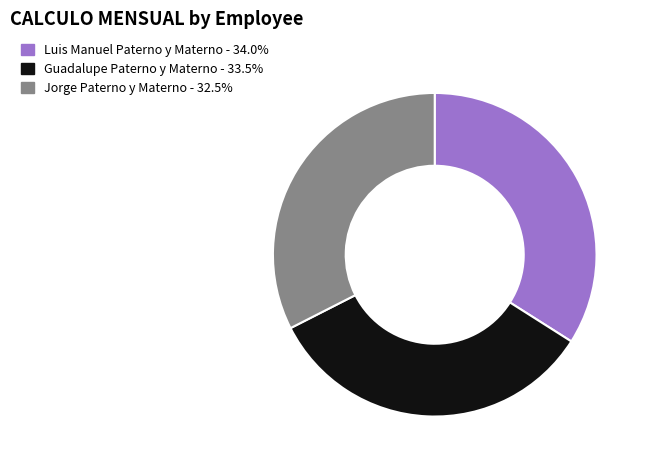

Count the number of slices in the pie.

3